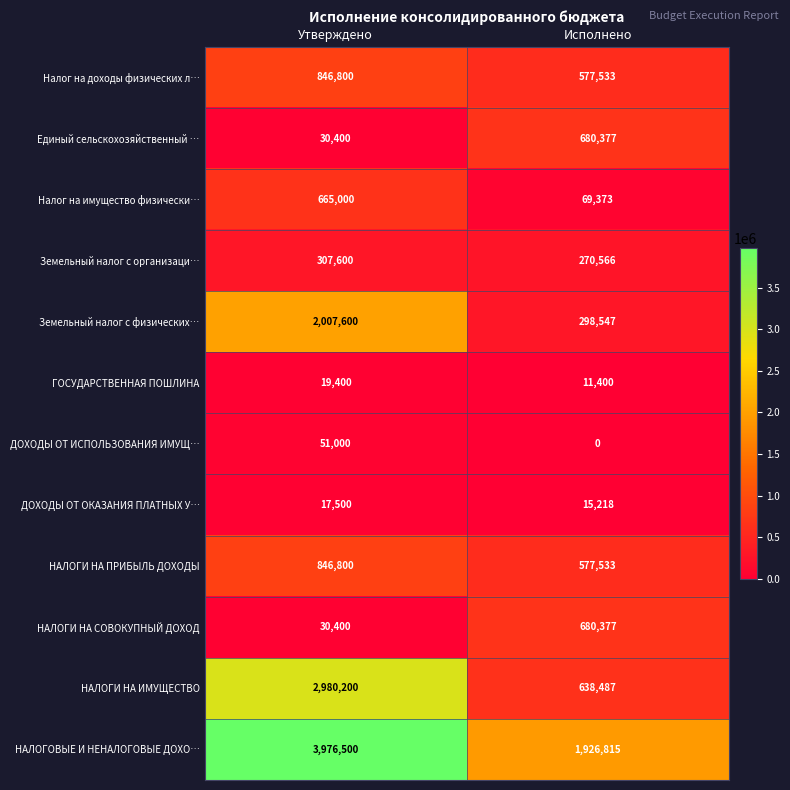

The value of ГОСУДАРСТВЕННАЯ ПОШЛИНА at Исполнено is 11400. True or false?

True